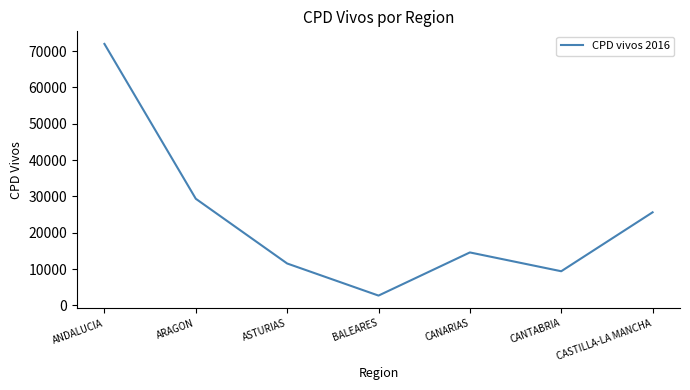

Rank the categories by value from highest to lowest.

ANDALUCIA, ARAGON, CASTILLA-LA MANCHA, CANARIAS, ASTURIAS, CANTABRIA, BALEARES